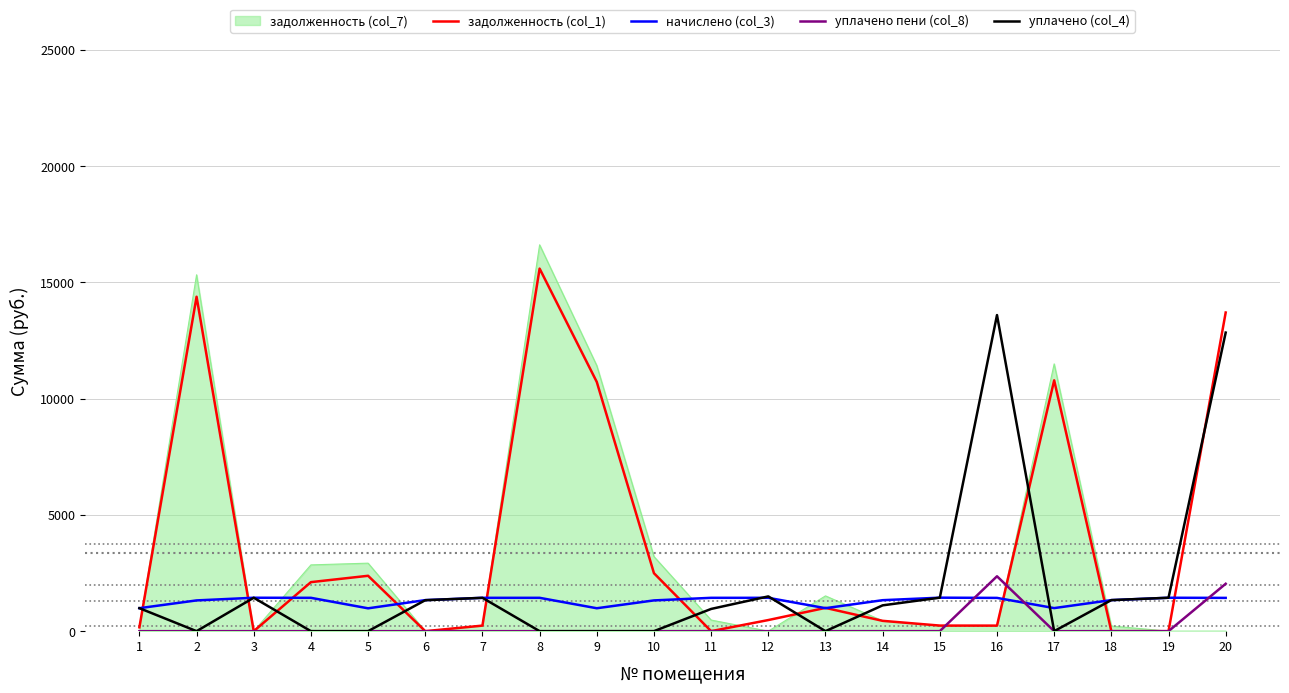

At which label does уплачено пени (col_8) reach its peak?

16